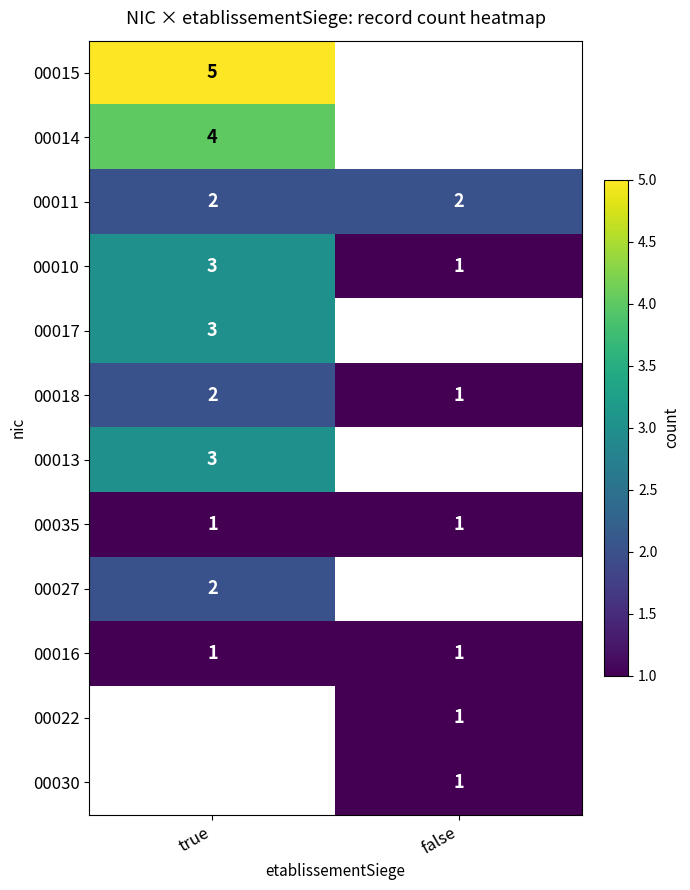

Is the value of 00014 at true greater than the value of 00011 at false?

Yes